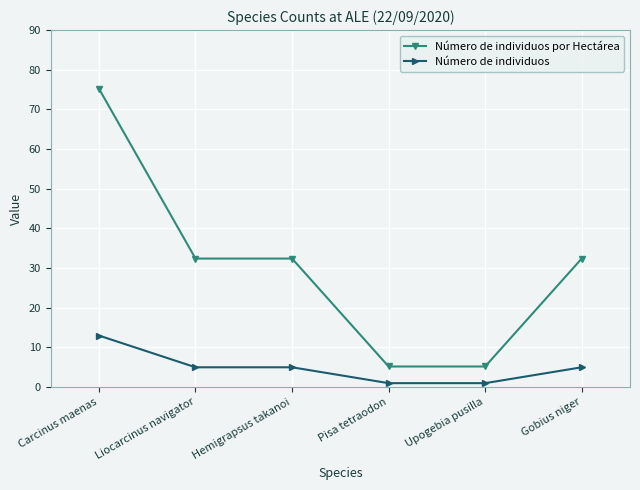

What is the sum of all Número de individuos values?

30.0